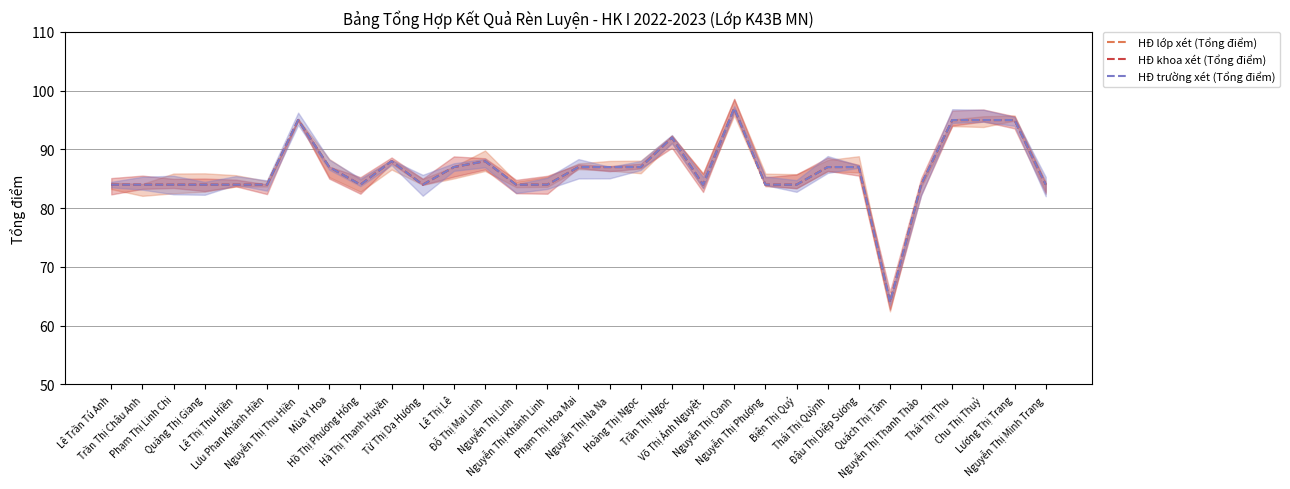

What is the minimum value shown in the chart?

64